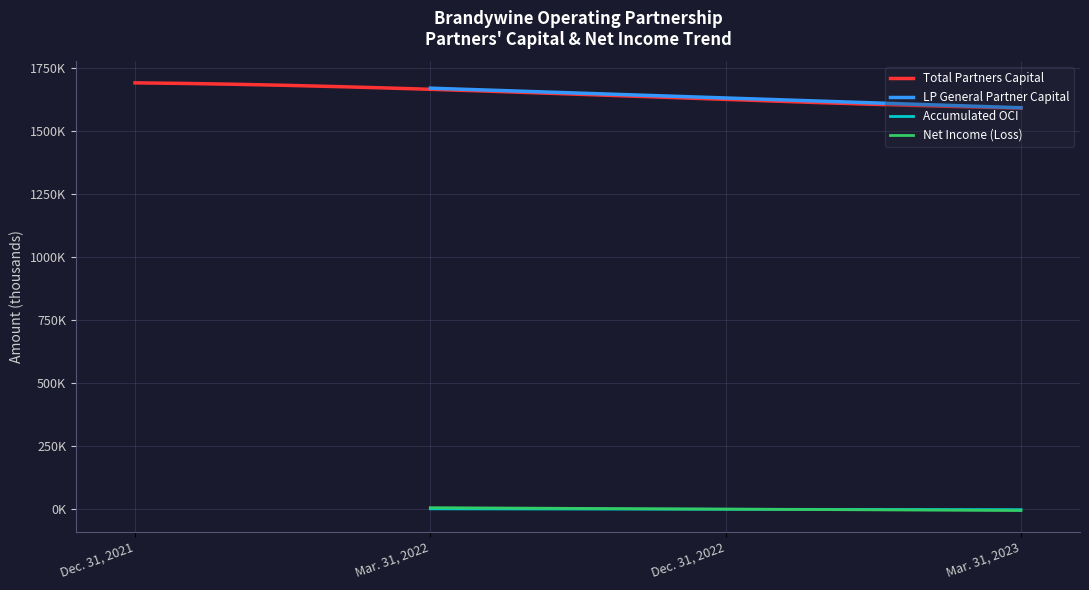

What is the lowest value of the Total Partners Capital series?

1589791